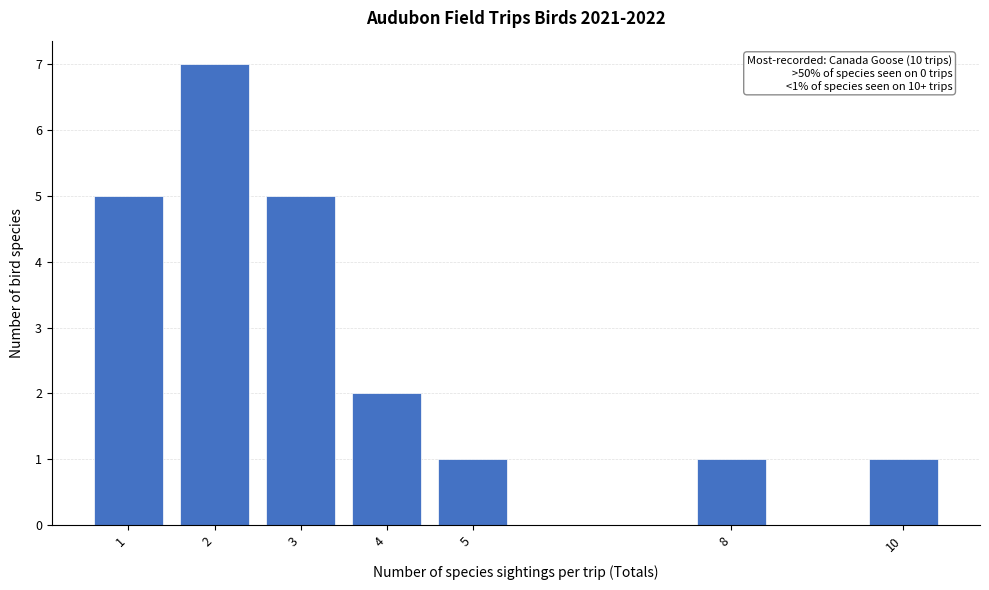

Reading right to left, what are all the values shown in this chart?

1	1	1	2	5	7	5